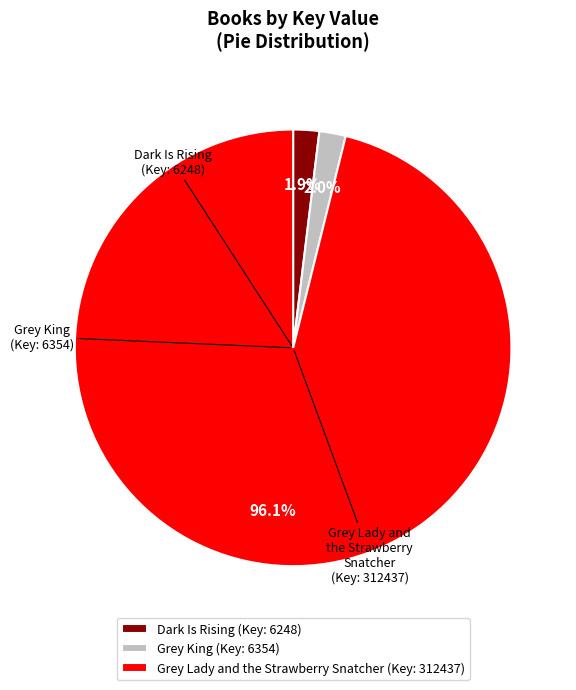

How many slices are in this pie chart?

3